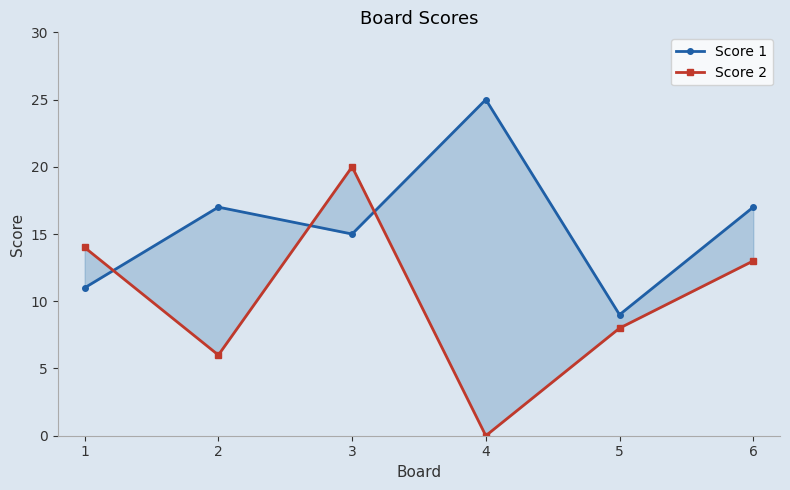

What are all the series names shown in the legend?

Score 1, Score 2